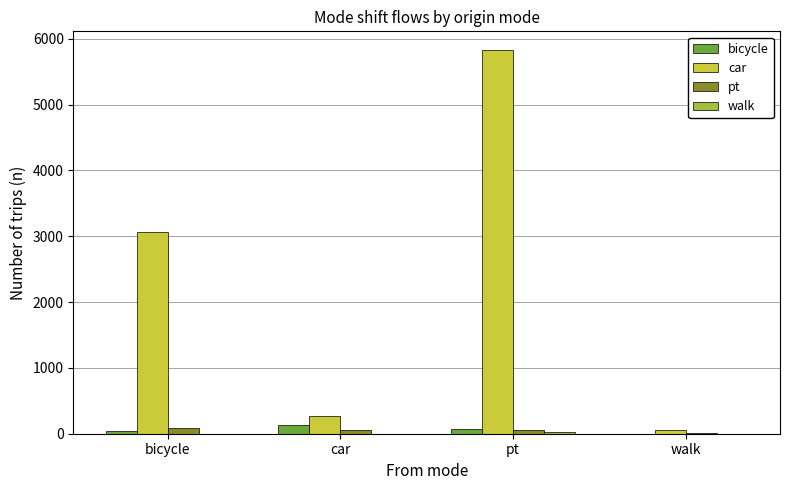

What is the maximum value shown in the chart?

5821